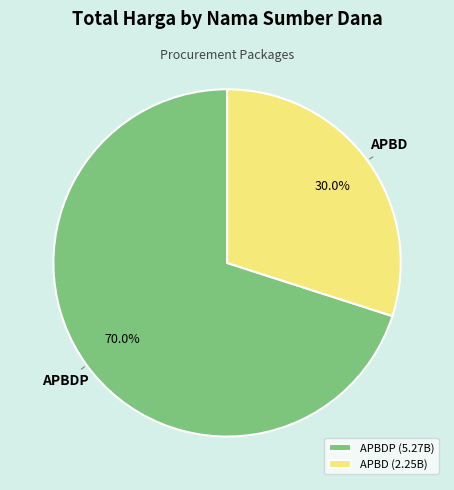

How much of the chart is everything except APBD (2.25B)?

70.0%